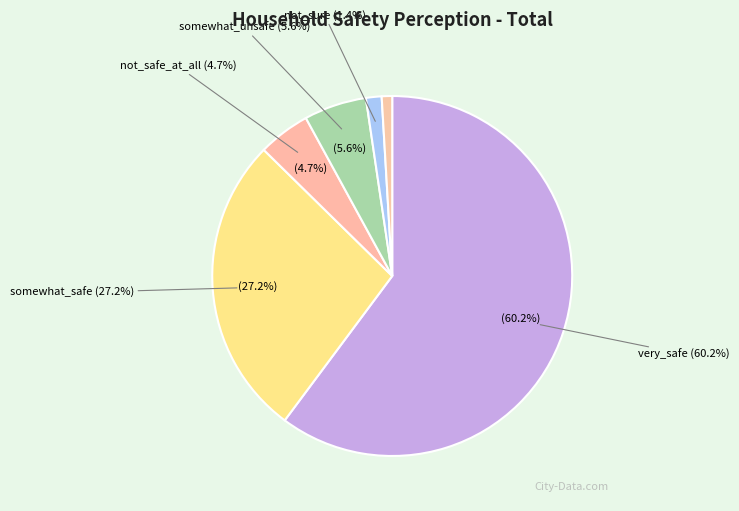

Which slice represents more than half of the pie?

very_safe